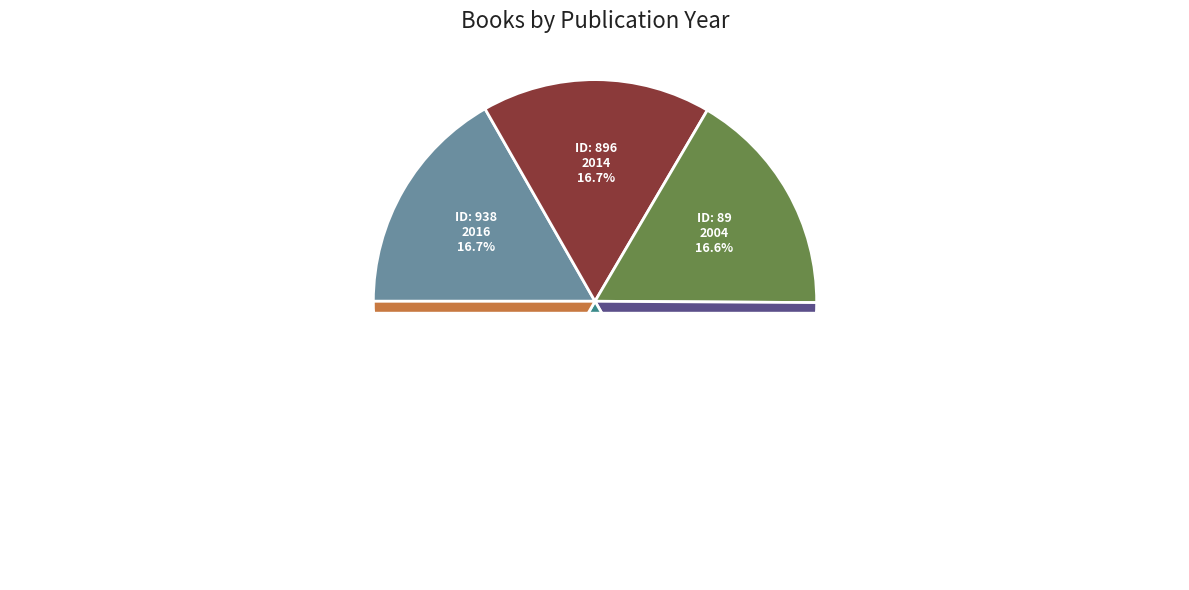

Do 89 and 938 together represent more than half of the pie?

No